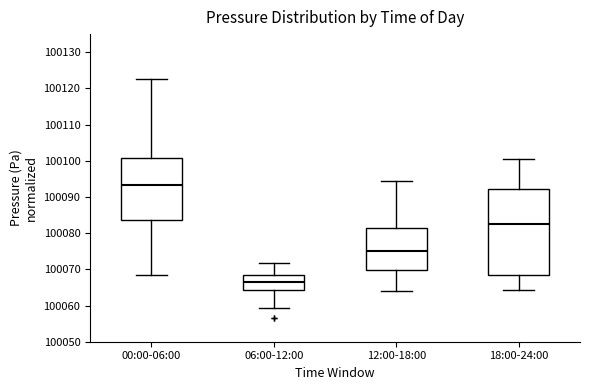

Reading left to right, read every box against the y-axis: the position of its median line, the range the box covers, and the ends of its whiskers. The values are not printed on the chart, so give them approximately, as read against the axis.

00:00-06:00: median 100093, box 100084 to 100101, whiskers 100068 to 100123
06:00-12:00: median 100067, box 100064 to 100068, whiskers 100059 to 100072
12:00-18:00: median 100075, box 100070 to 100081, whiskers 100064 to 100095
18:00-24:00: median 100082, box 100068 to 100092, whiskers 100064 to 100100